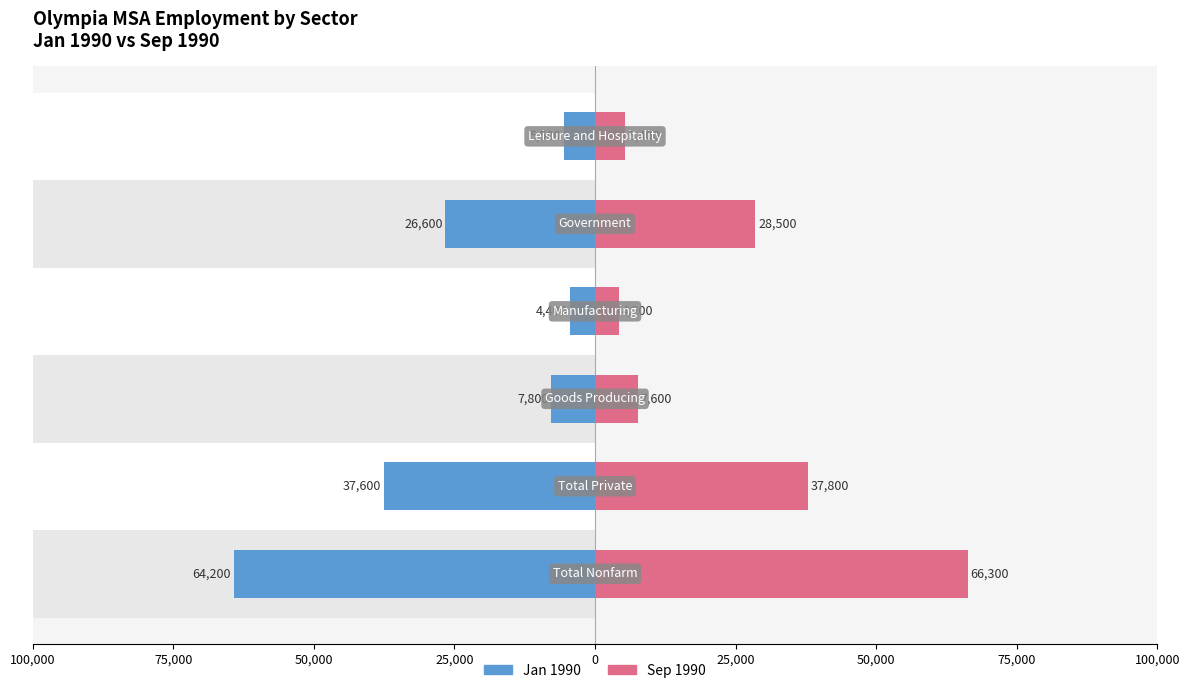

Which series changed the most between 50,000 and 0?

Sep 1990